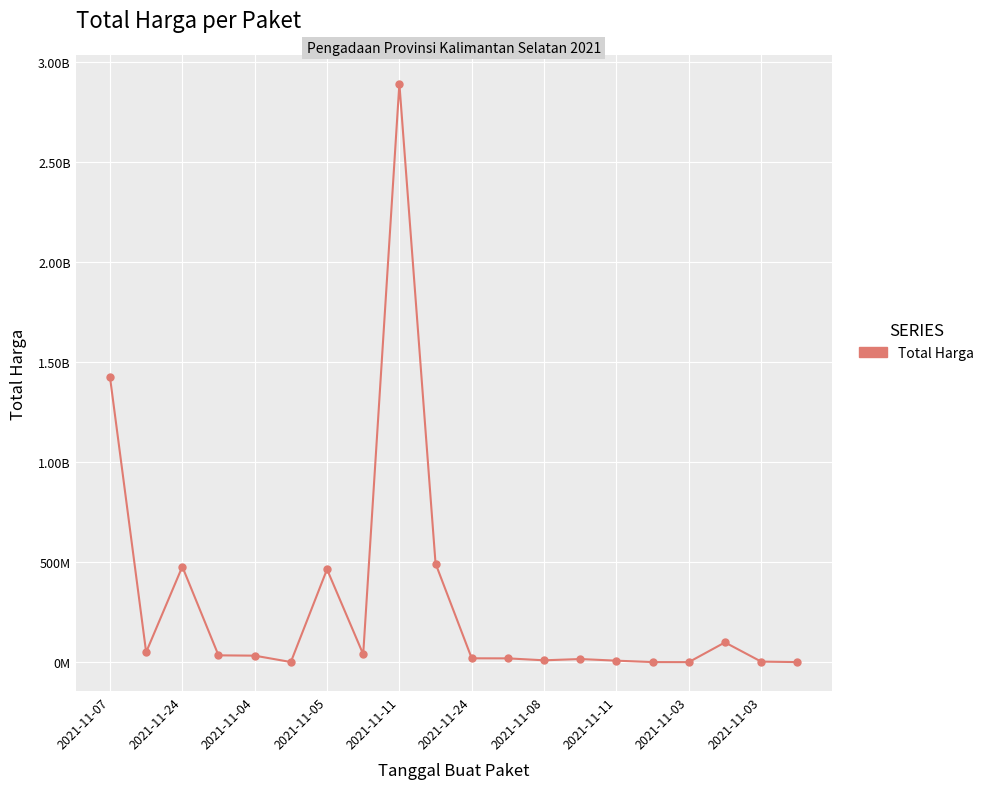

At which label does the data first exceed 32441200?

2021-11-07